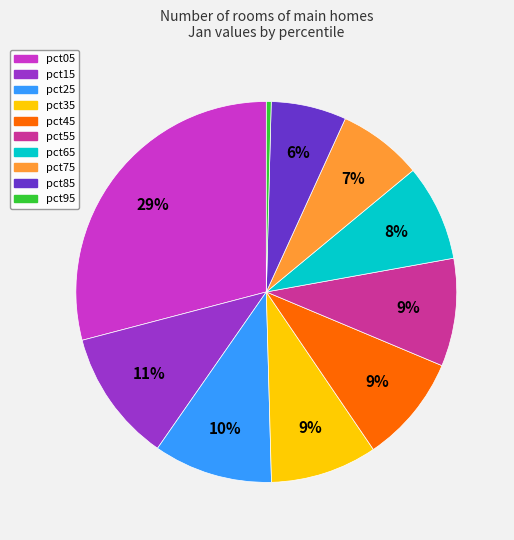

What is the largest slice in the pie chart?

pct05